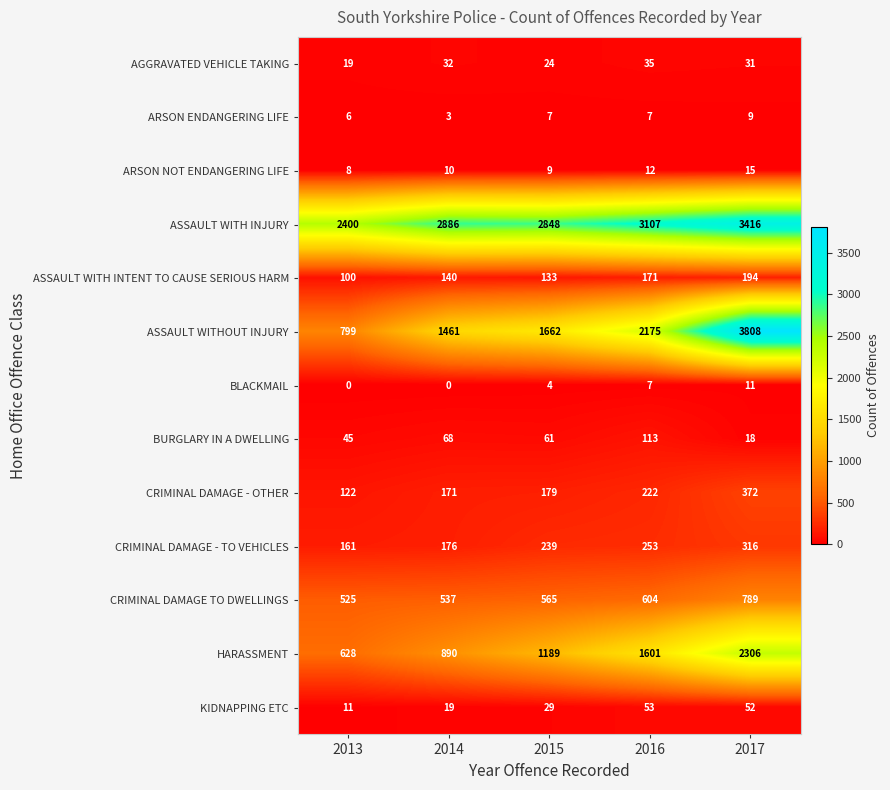

Is the value of AGGRAVATED VEHICLE TAKING at 2016 greater than the value of ASSAULT WITH INJURY at 2013?

No